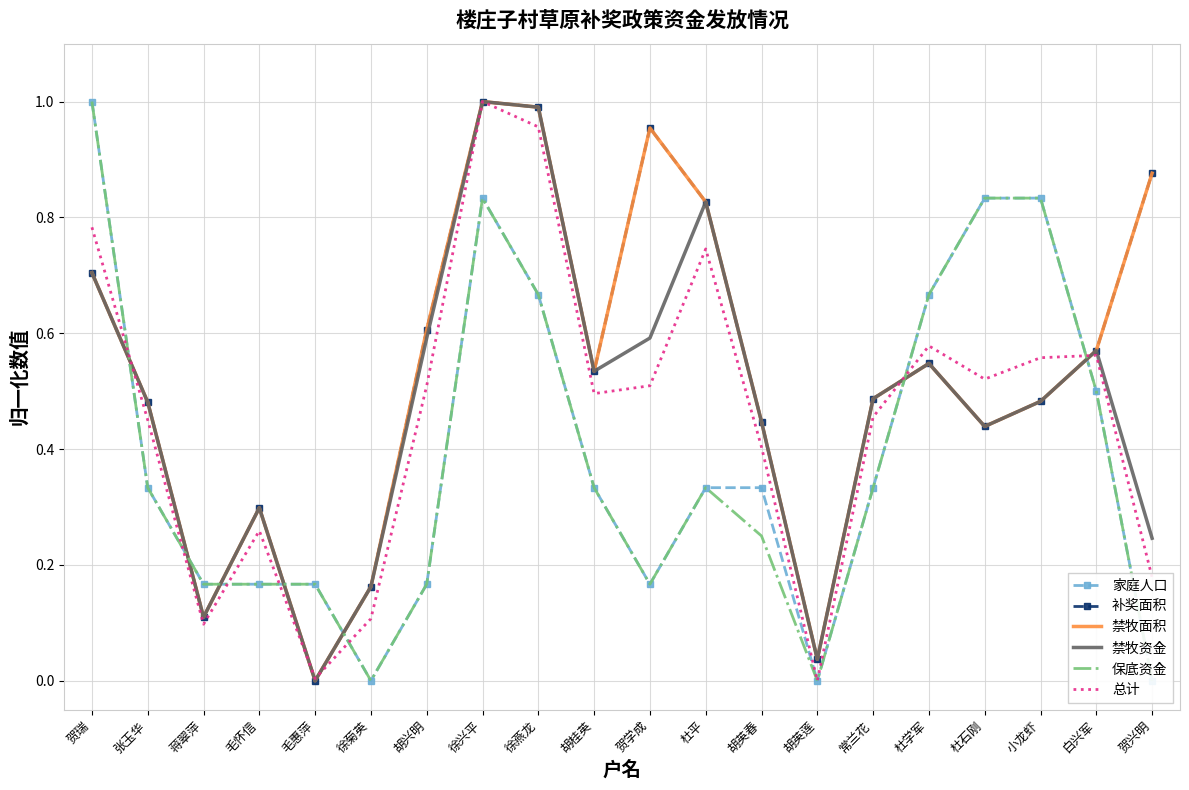

Rank the series by their maximum value, from highest to lowest.

家庭人口, 补奖面积, 禁牧面积, 禁牧资金, 保底资金, 总计